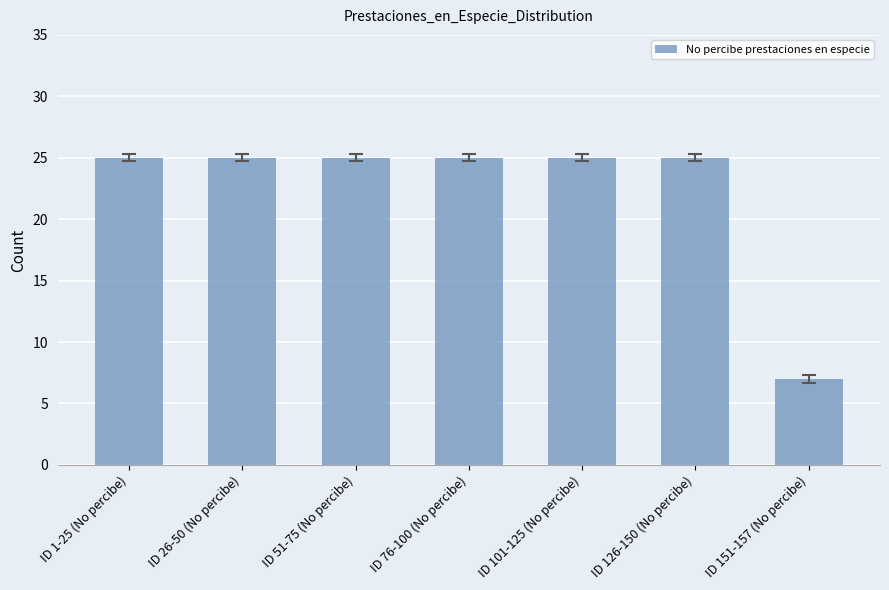

What is the greatest value displayed?

25